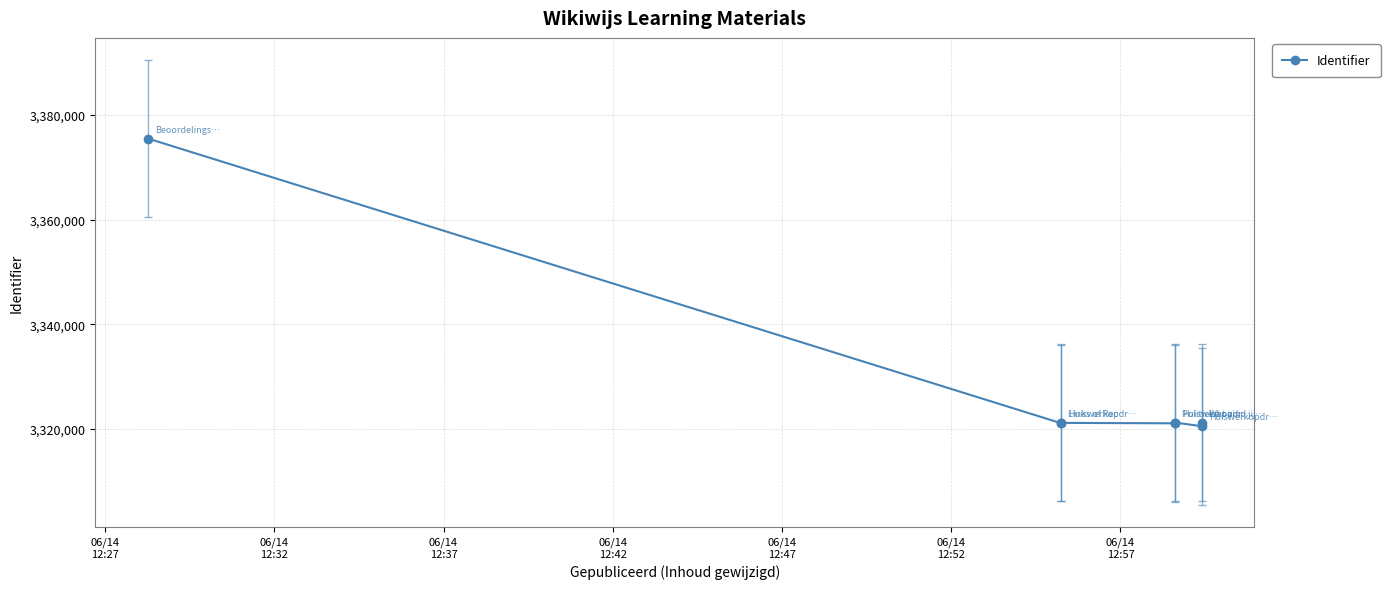

Is it true that the value at 06/14
12:37 is 5848298?

False